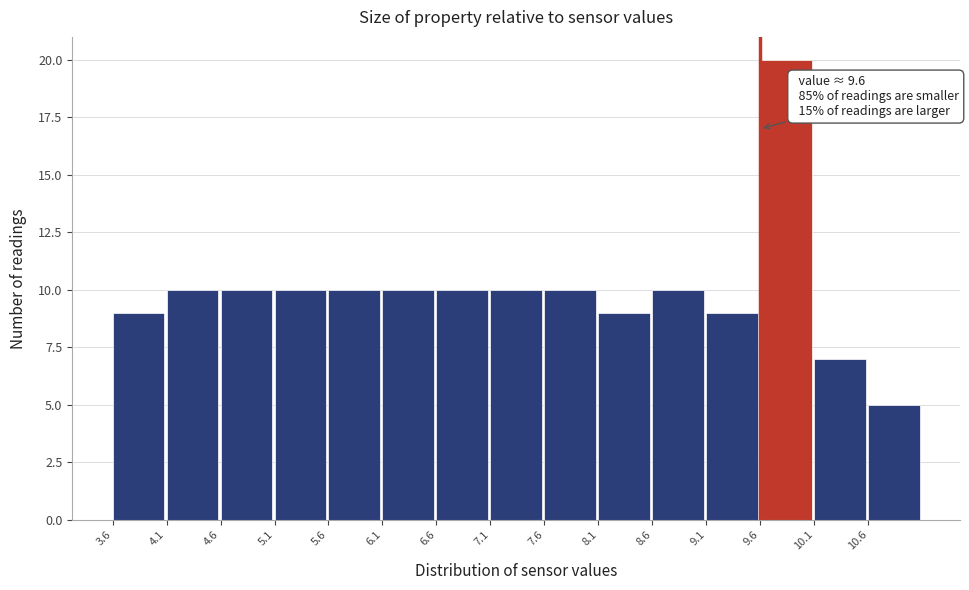

Over which range of the x-axis is the bar tallest?

9.6 to 10.1